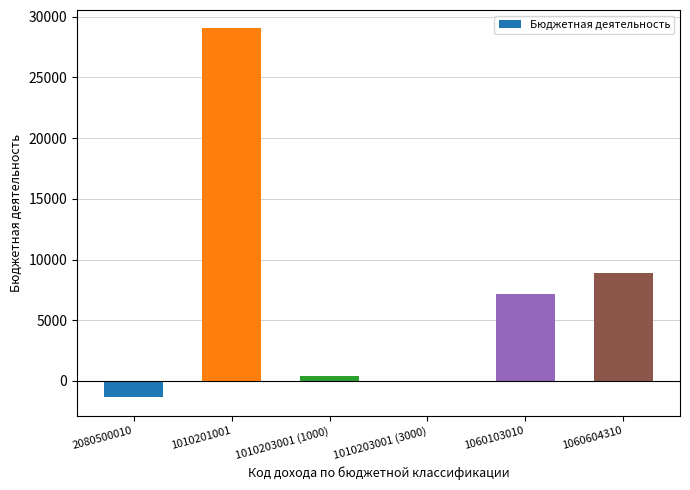

What is the change in value from 1010201001 to 1060103010?

-21845.9